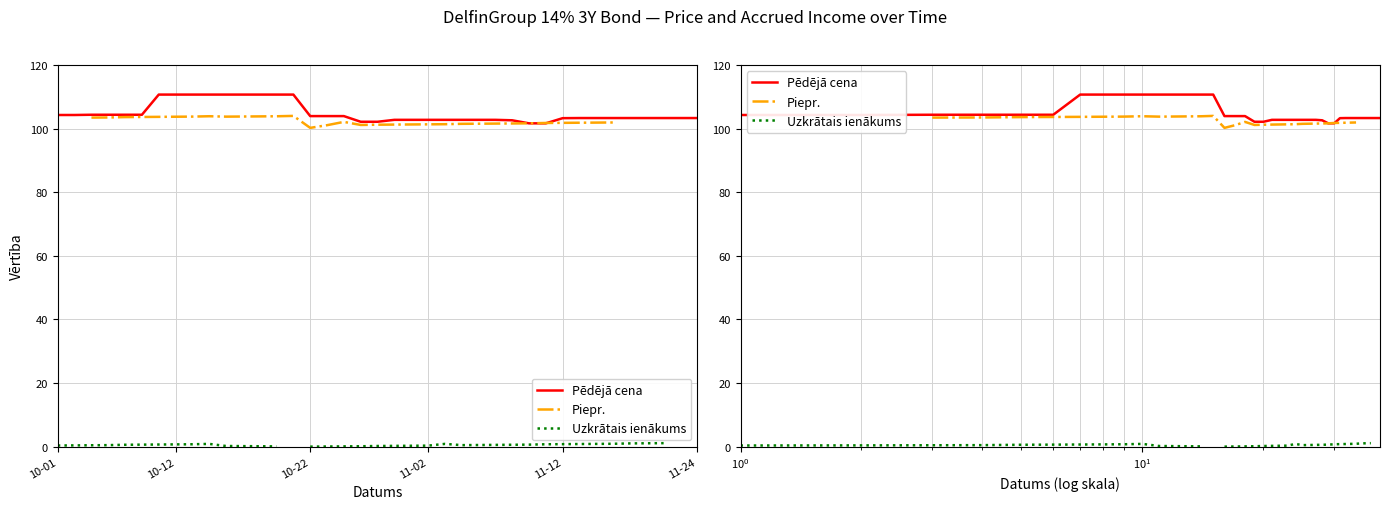

Does the chart have visible grid lines?

Yes